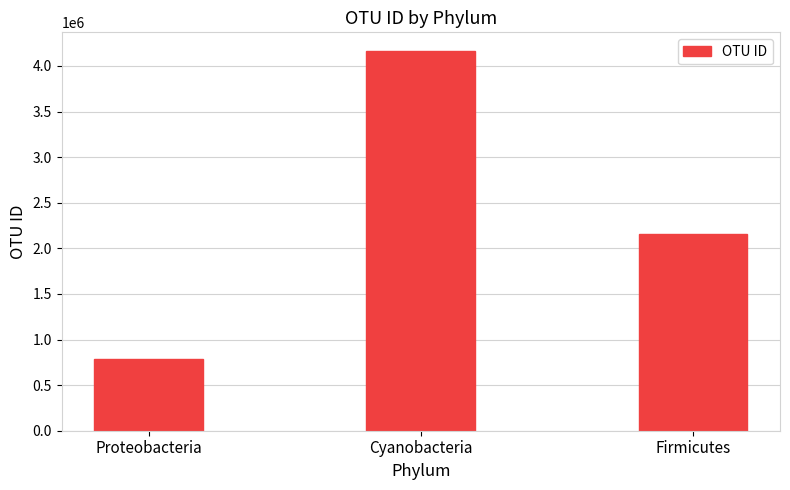

What is the approximate value at Cyanobacteria, to the nearest 50?

4160250